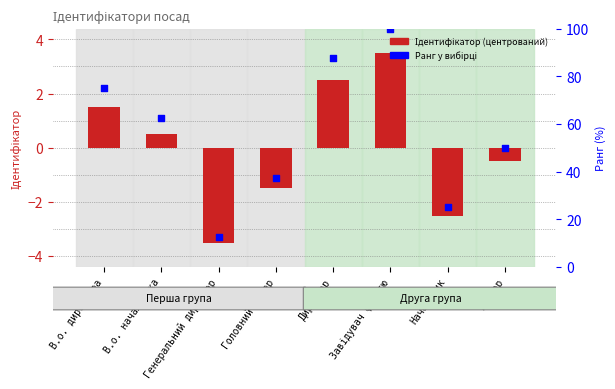

Which series has the largest Y range (max minus min)?

Ранг у вибірці